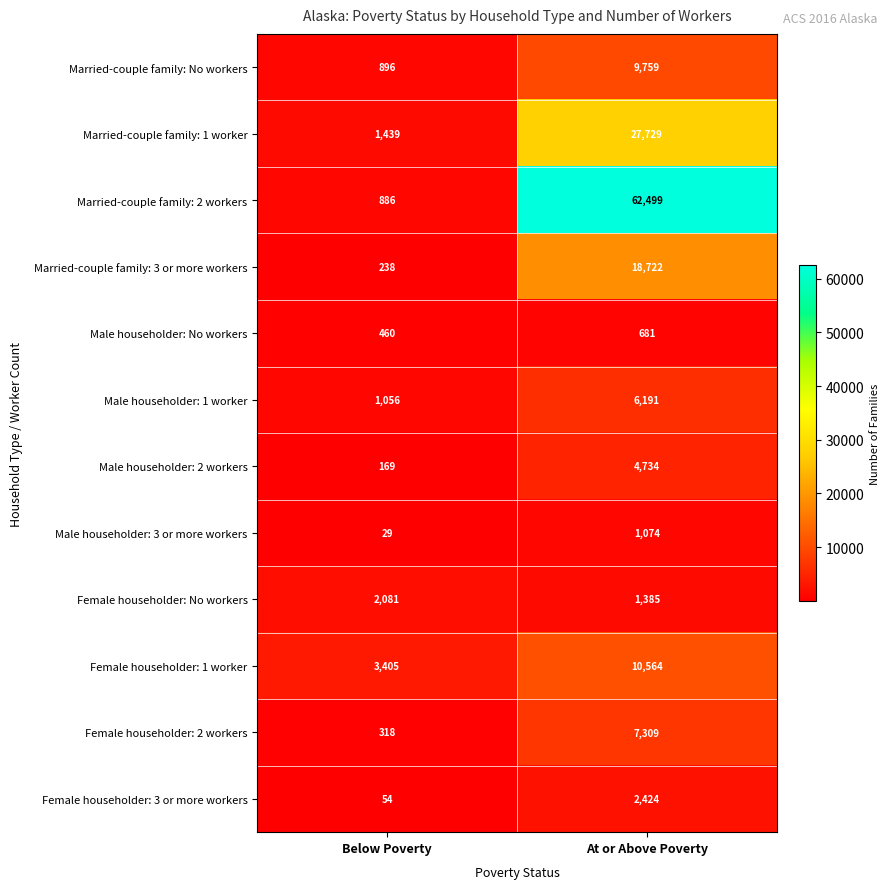

True or false: Female householder: 3 or more workers has a value of 655 at At or Above Poverty.

False